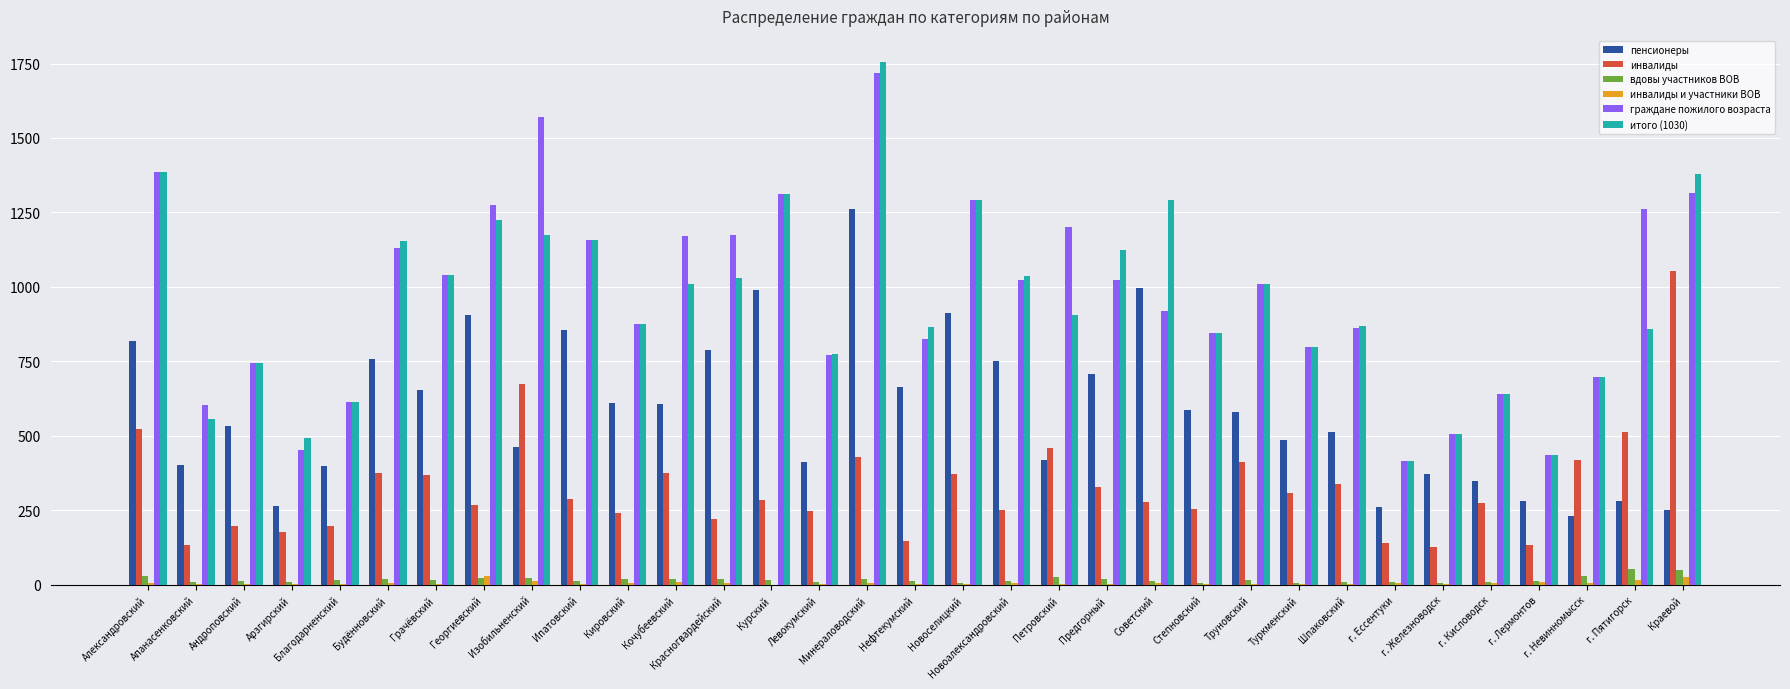

Which label corresponds to the largest value in the chart?

Минераловодский